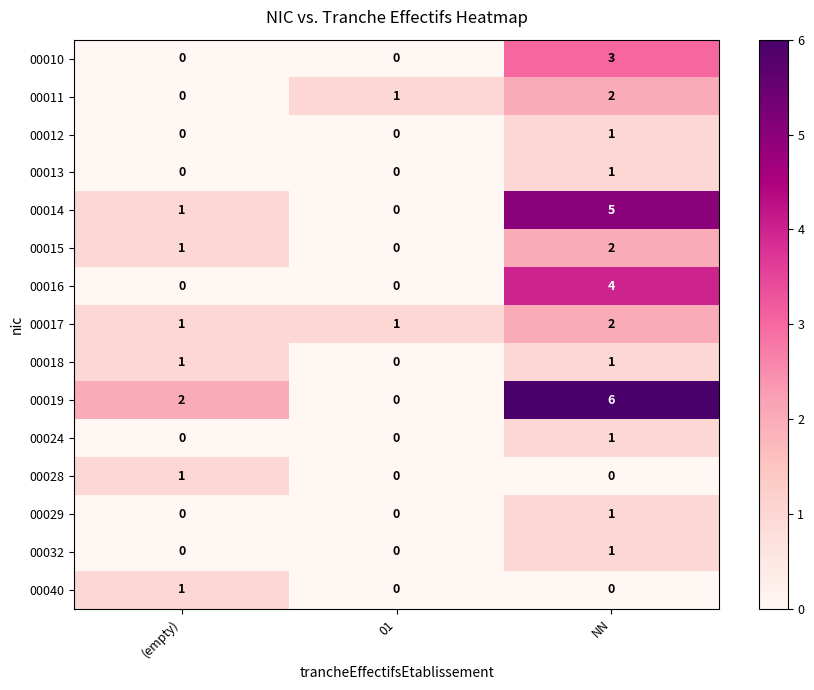

What is the difference between the maximum and minimum values in the 00016 series?

4